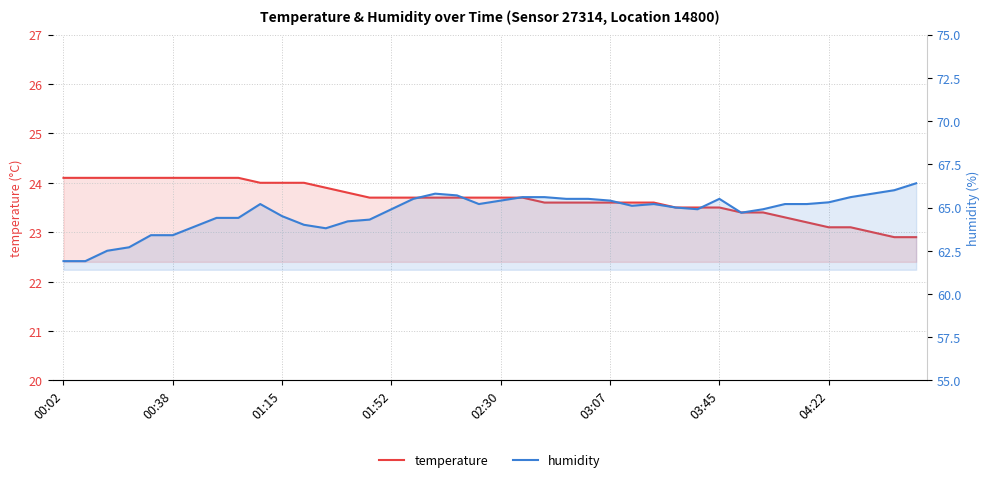

True or false: temperature has more than 2 interior local peaks.

False